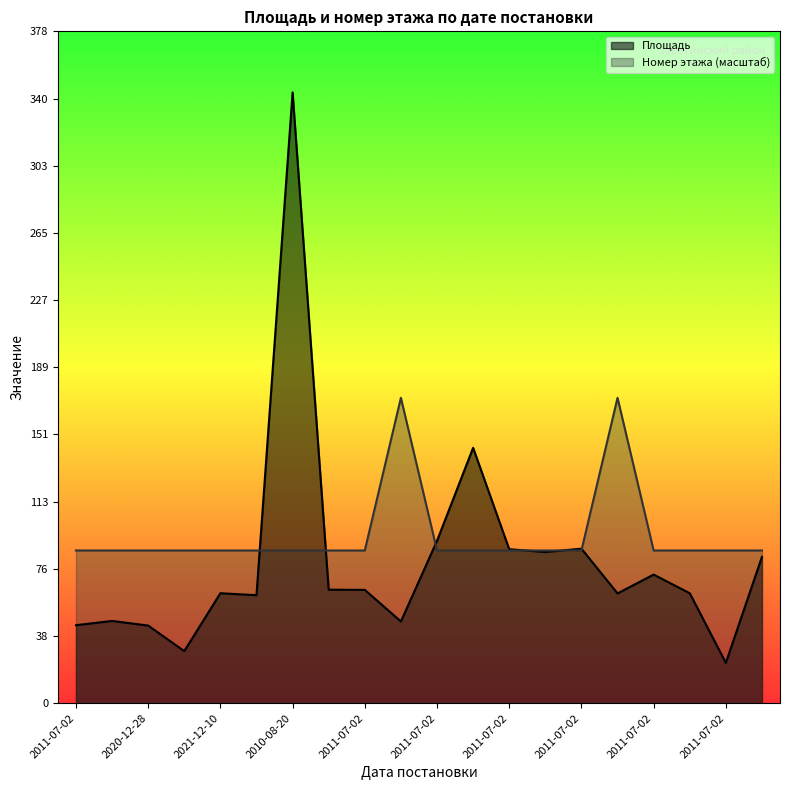

True or false: Номер этажа has more than 1 interior local peaks.

True